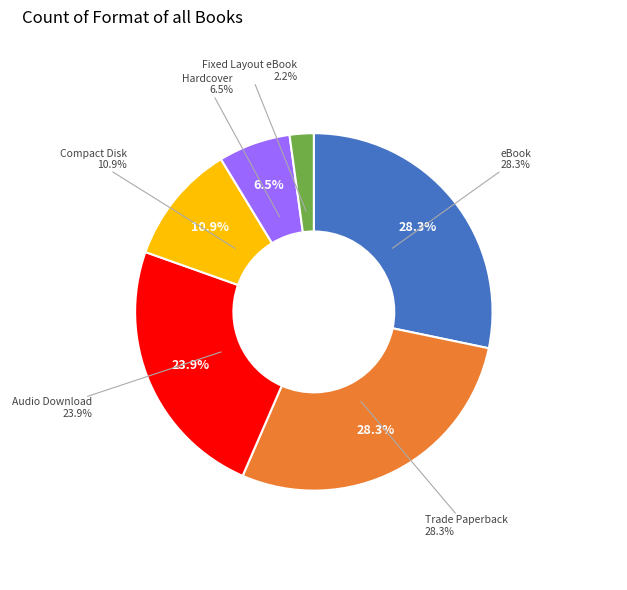

Combined, what portion of the pie is Trade Paperback and Fixed Layout eBook?

30.4%